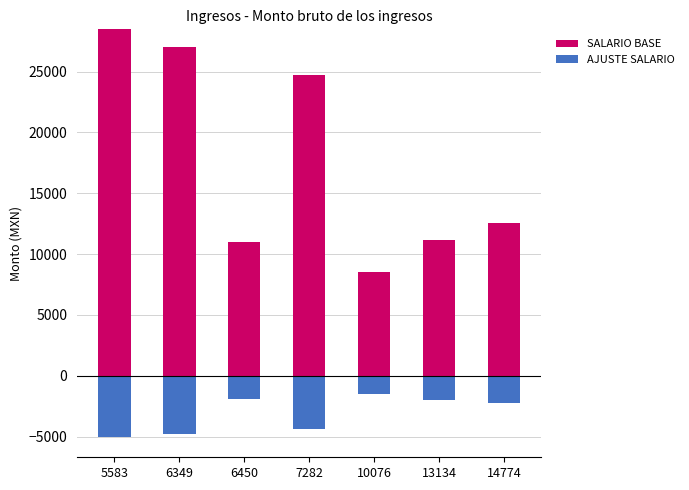

What is the maximum value for SALARIO BASE?

28473.3